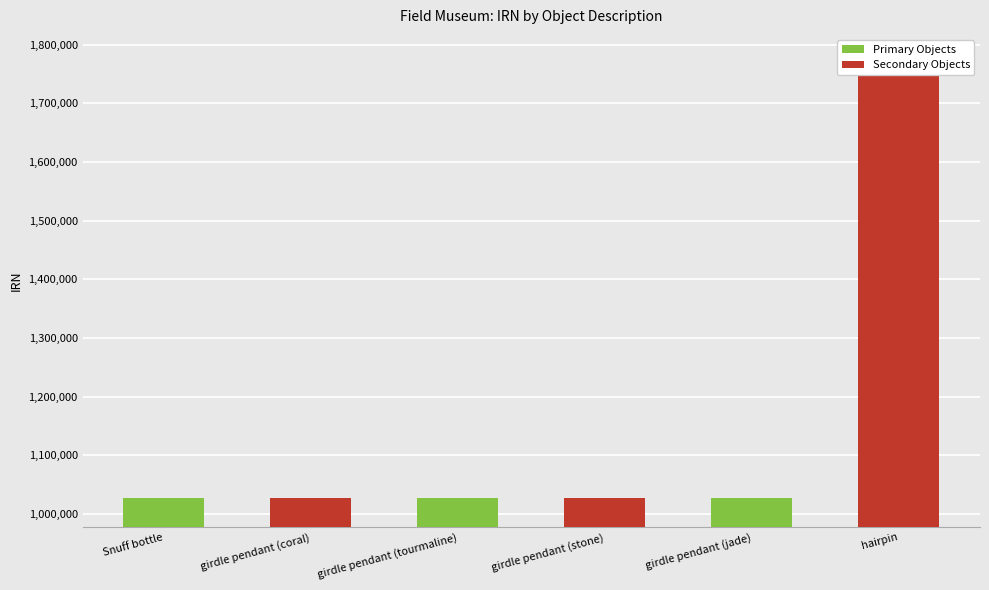

Rank the series by their maximum value, from lowest to highest.

Primary Objects, Secondary Objects